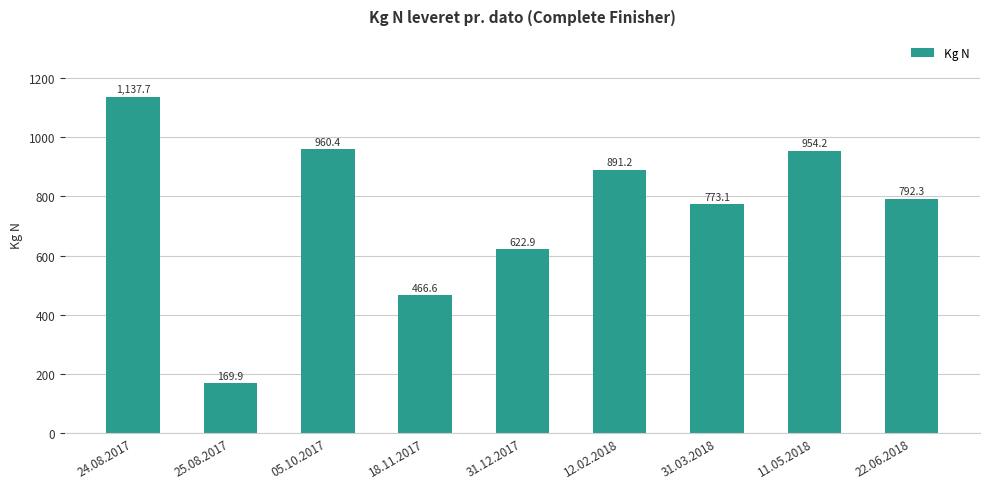

Count the number of categories in the chart.

9